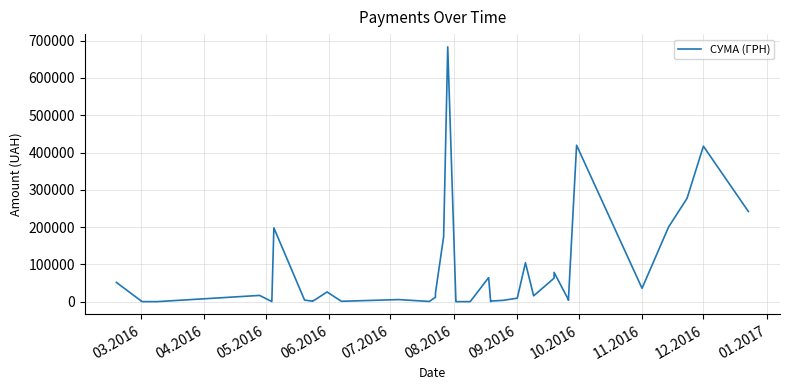

What is the maximum value shown in the chart?

683524.8